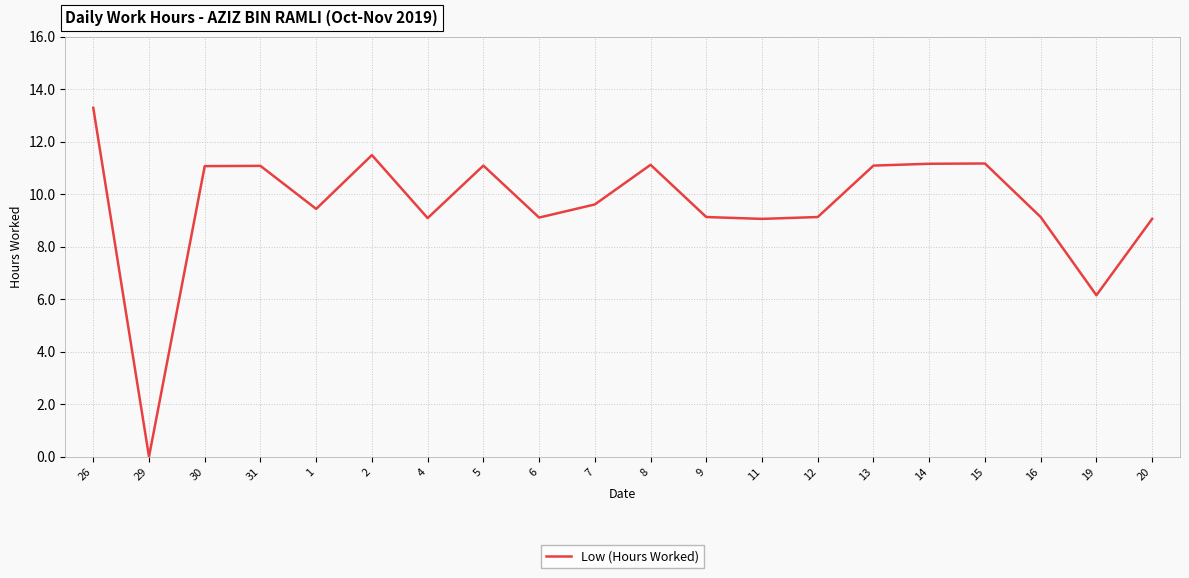

What position from the left is 2?

6